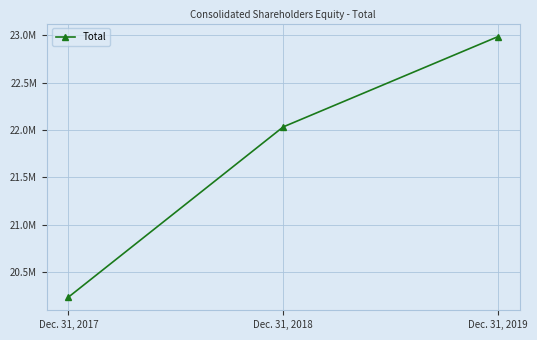

What is the sum of the values at Dec. 31, 2017 and Dec. 31, 2018?

42265320